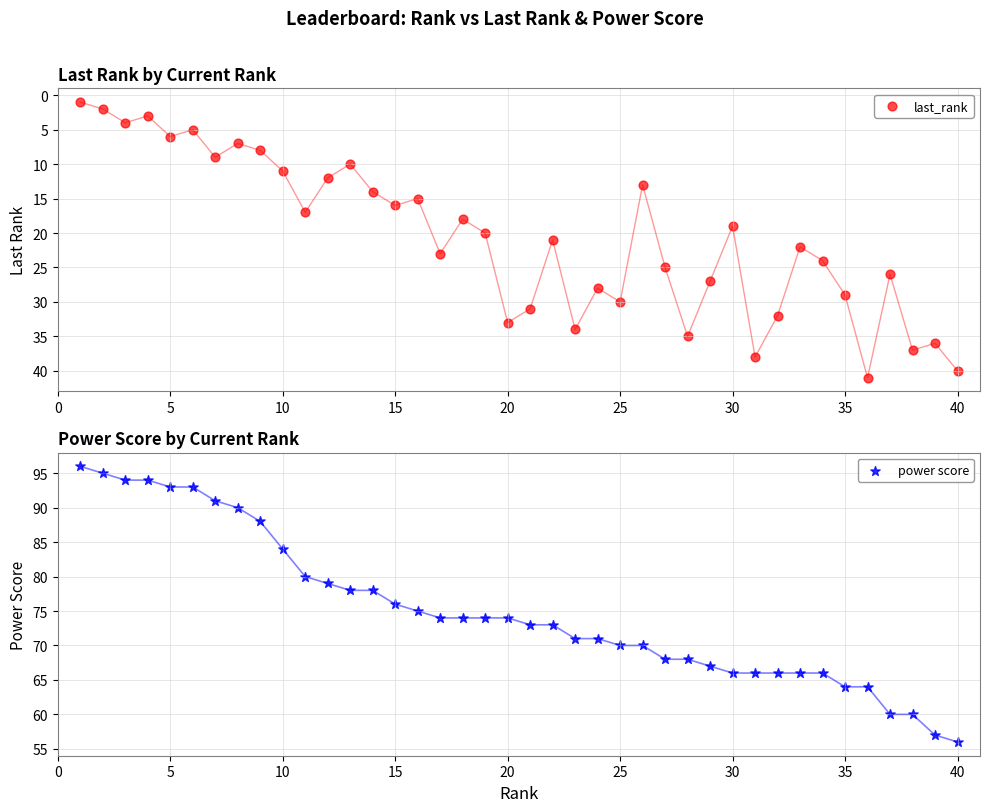

At how many categories does at least one series exceed 72?

22